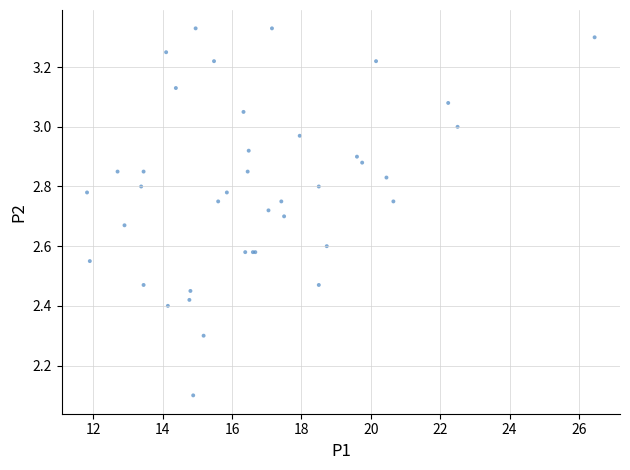

What Y value in the scatter plot is closest to 2?

2.1